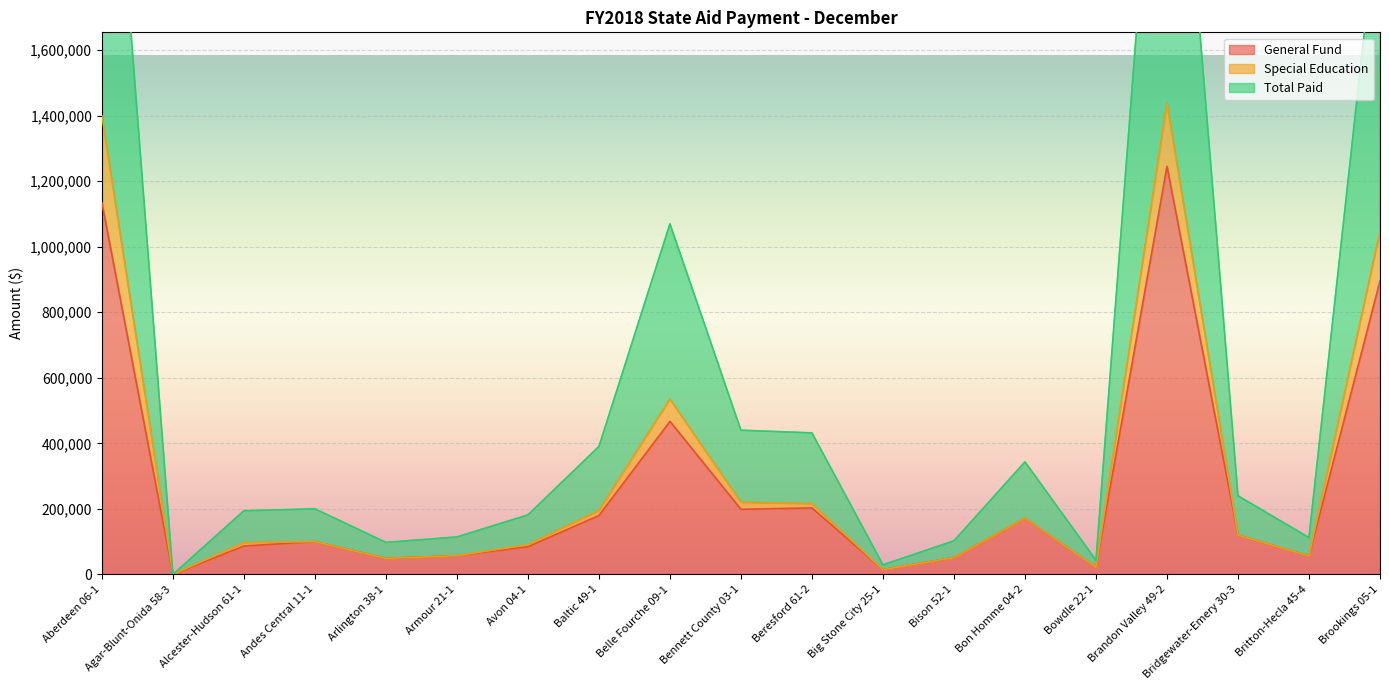

What is the label of the 7th point from the left?

Avon 04-1